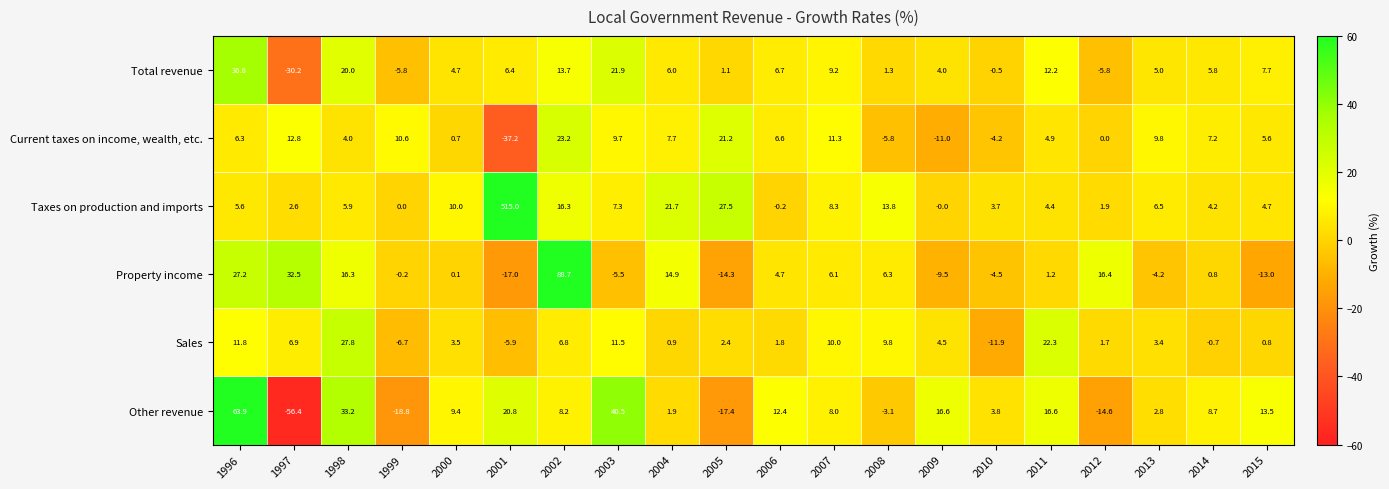

What is the lowest value of the Total revenue series?

-30.2